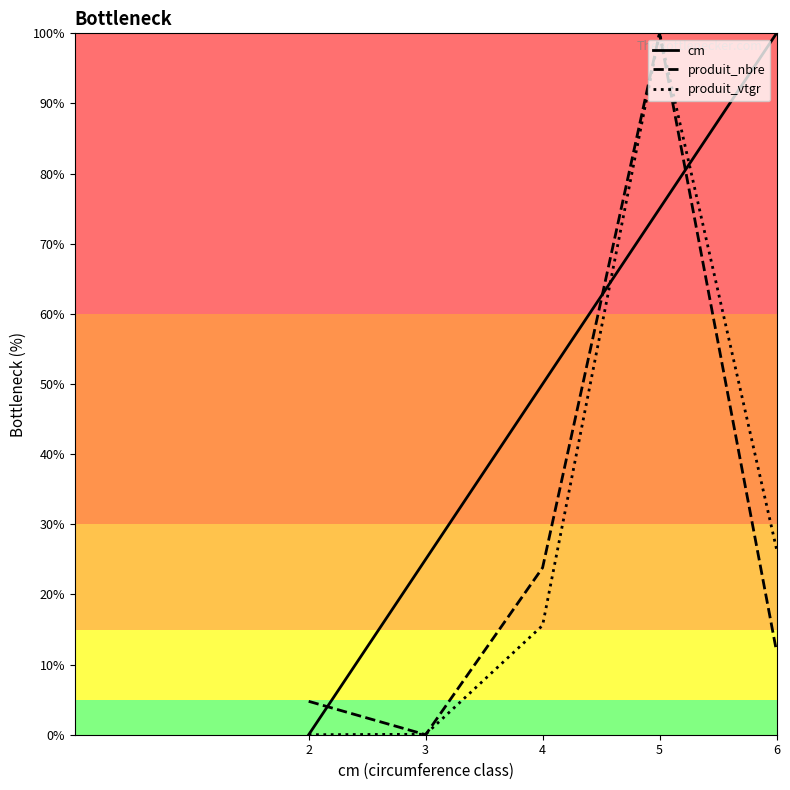

What is the total value across all series at 4?

89.4